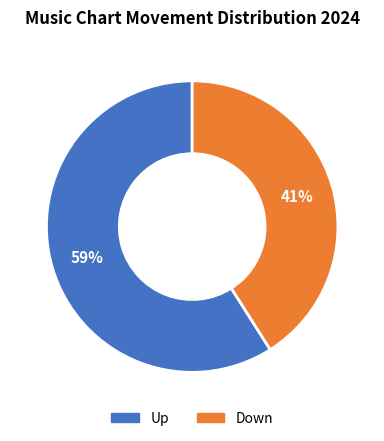

To the nearest percent, what is the average slice percentage?

50%